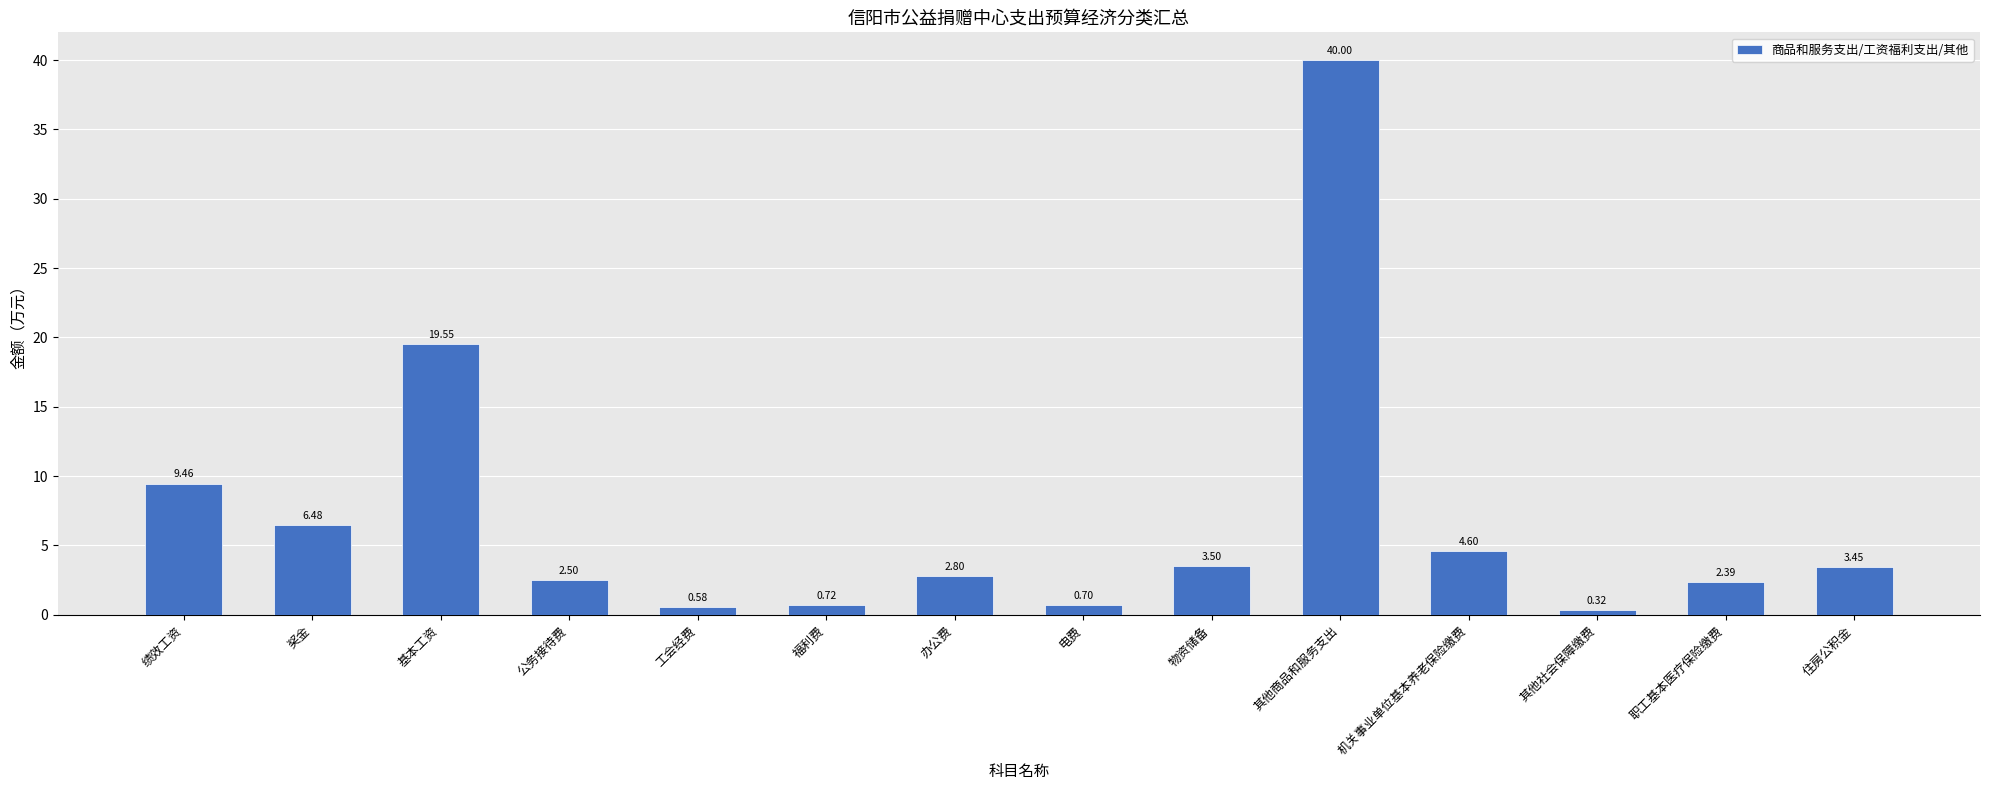

Rank the categories by value from lowest to highest.

其他社会保障缴费, 工会经费, 电费, 福利费, 职工基本医疗保险缴费, 公务接待费, 办公费, 住房公积金, 物资储备, 机关事业单位基本养老保险缴费, 奖金, 绩效工资, 基本工资, 其他商品和服务支出